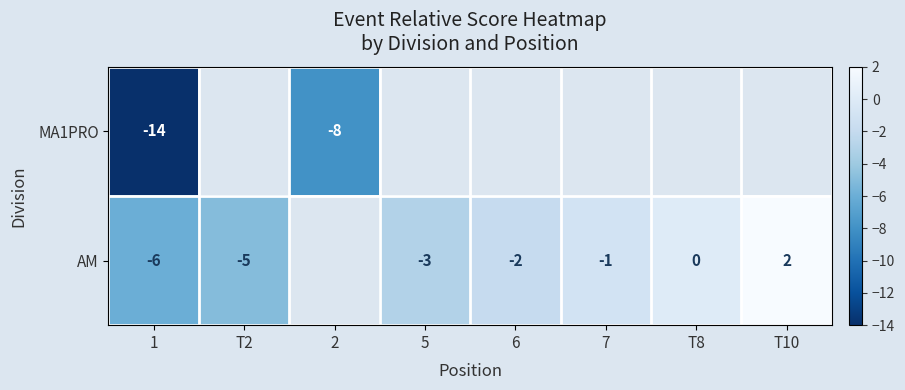

Is the value of AM at 1 greater than the value of MA1PRO at 2?

Yes